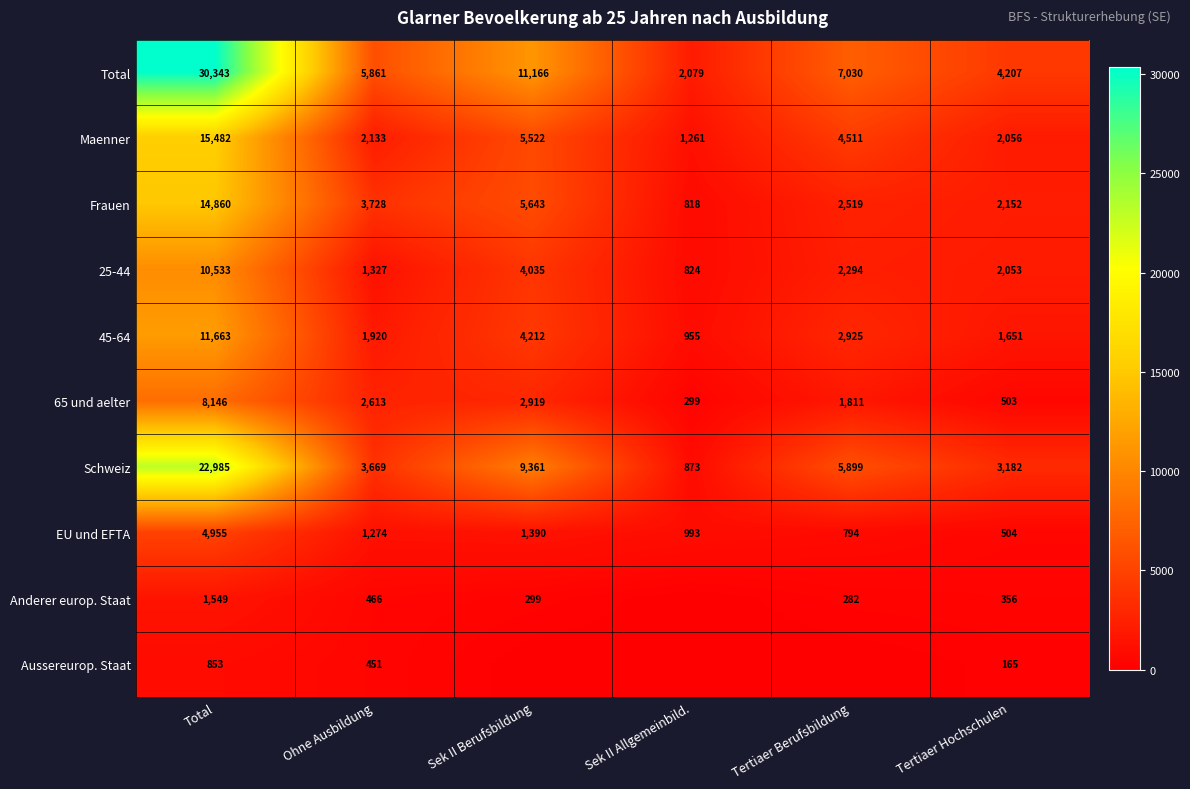

List the labels in order of Maenner value, largest first.

Total, Sek II Berufsbildung, Tertiaer Berufsbildung, Ohne Ausbildung, Tertiaer Hochschulen, Sek II Allgemeinbild.